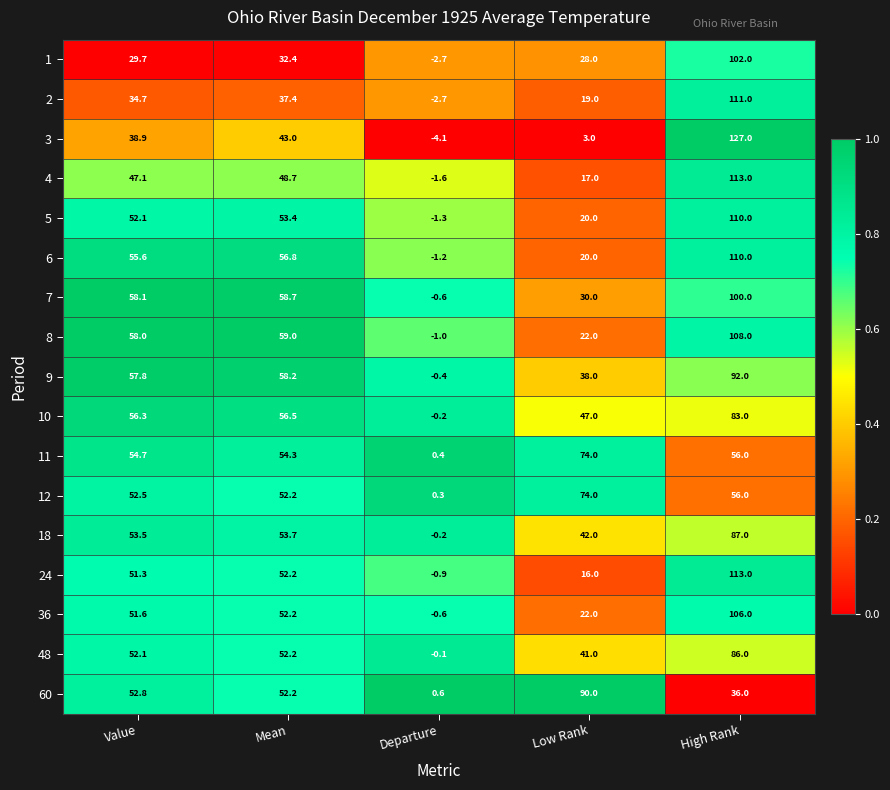

Which label corresponds to the smallest value in the chart?

Departure